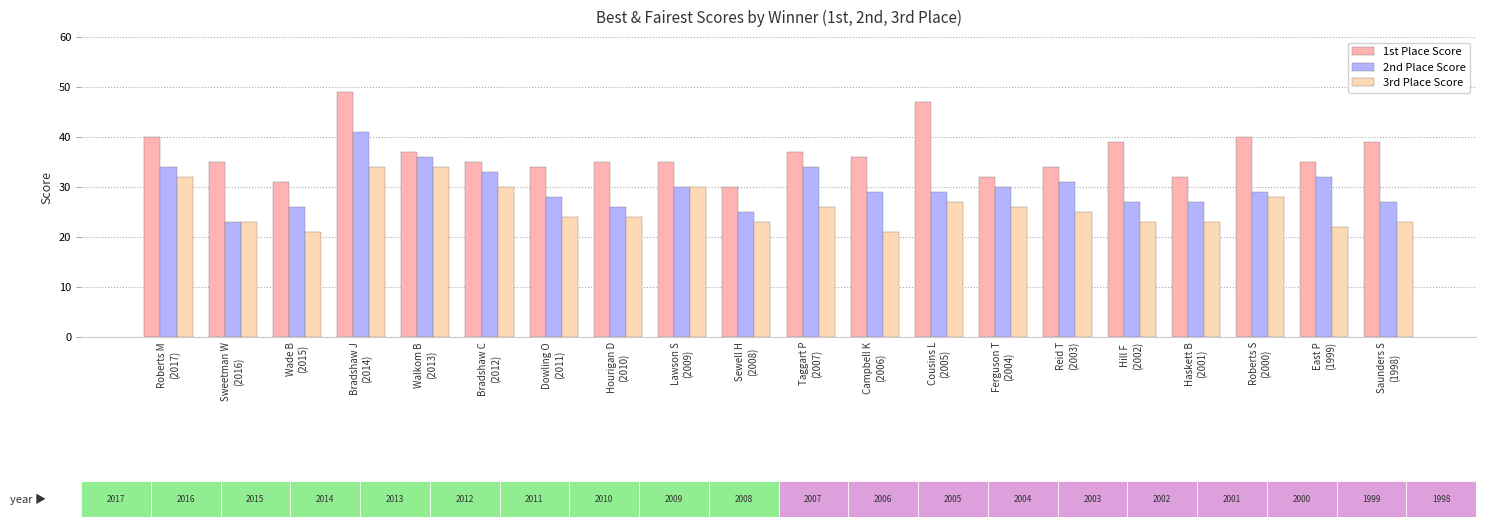

Rank the series by their average value, from lowest to highest.

3rd Place Score, 2nd Place Score, 1st Place Score